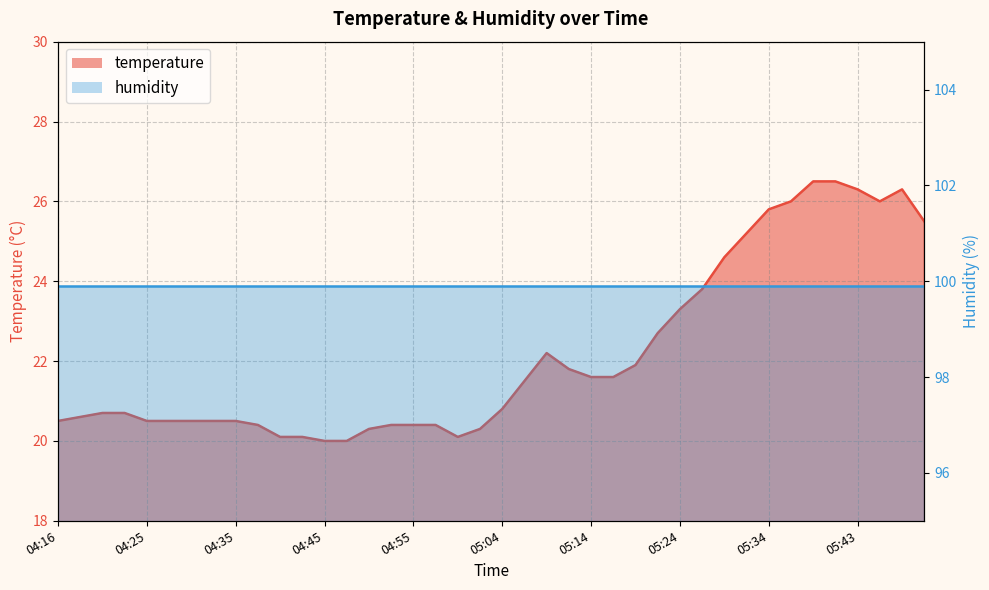

What position from the right is 05:02?

21